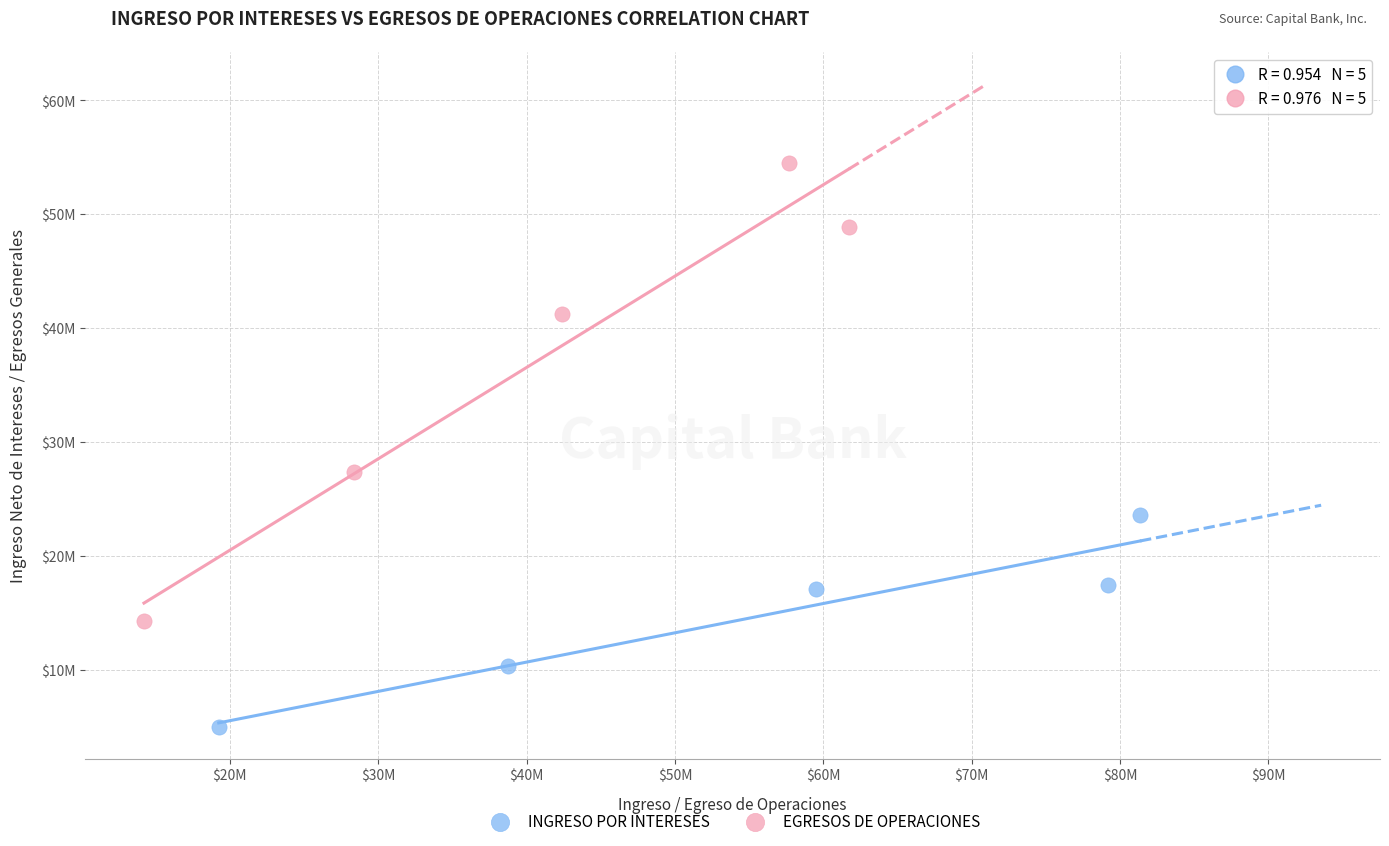

Which series has the widest spread of Y values?

EGRESOS DE OPERACIONES